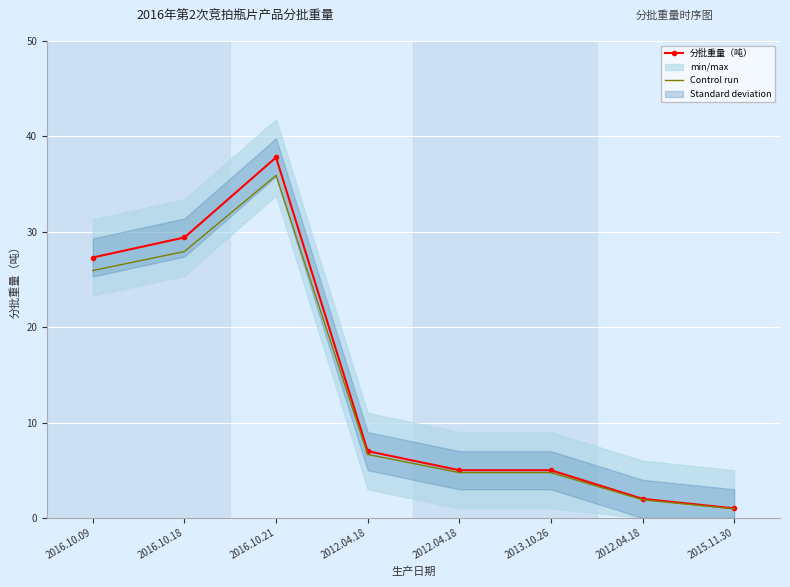

True or false: Control run and 分批重量（吨） cross at least once.

False